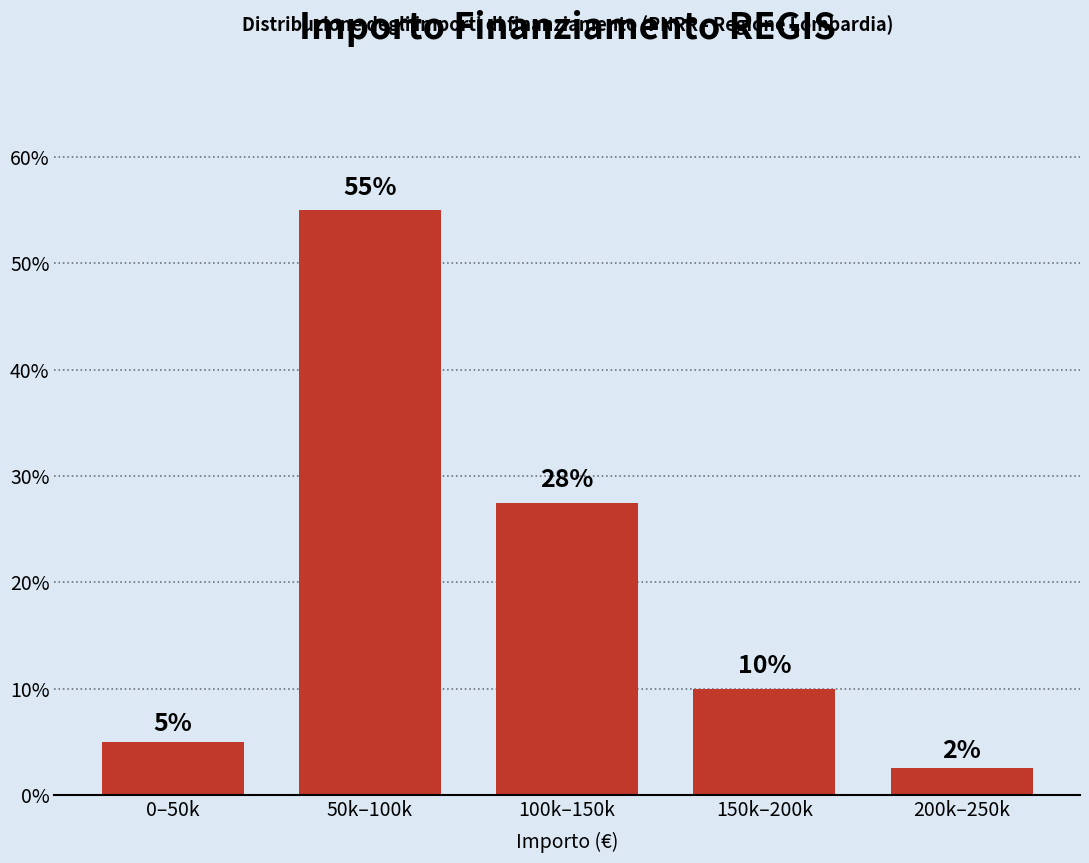

Is it true that the value at 200k–250k is 2.5?

True